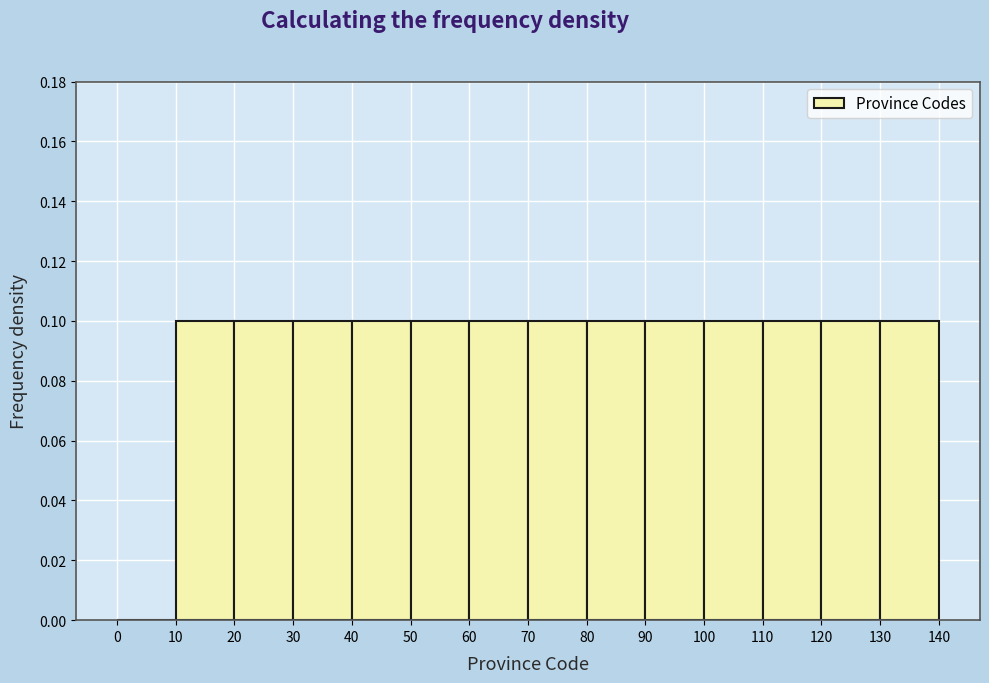

Reading left to right, list every bar in this chart as the range it spans on the x-axis followed by its height. The values are not printed on the chart, so give them approximately, as read against the axis.

0 to 10: 0
10 to 20: 0.1
20 to 30: 0.1
30 to 40: 0.1
40 to 50: 0.1
50 to 60: 0.1
60 to 70: 0.1
70 to 80: 0.1
80 to 90: 0.1
90 to 100: 0.1
100 to 110: 0.1
110 to 120: 0.1
120 to 130: 0.1
130 to 140: 0.1